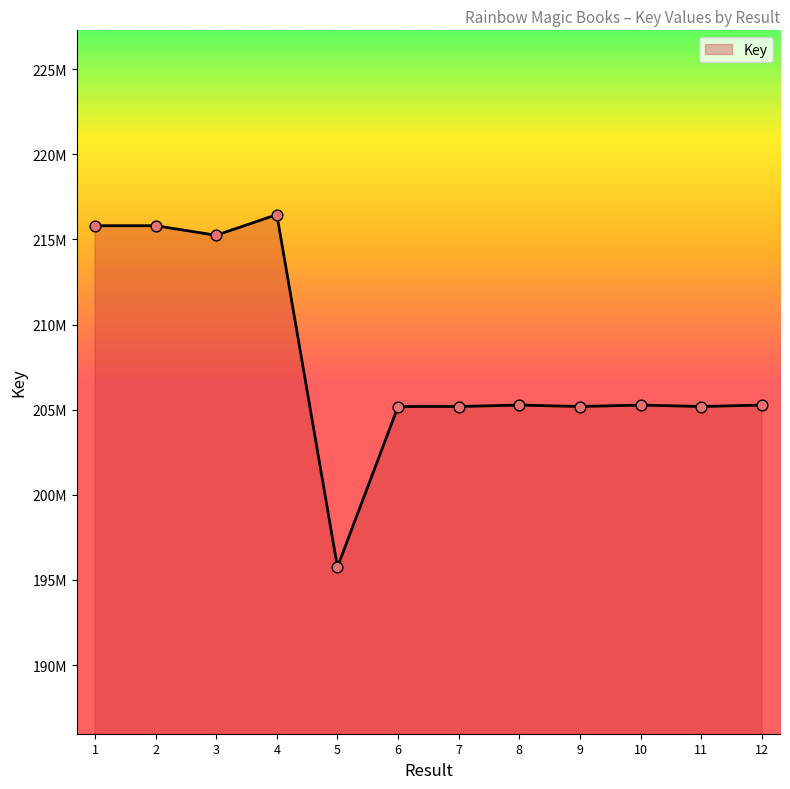

Between 6 and 7, which is larger?

6